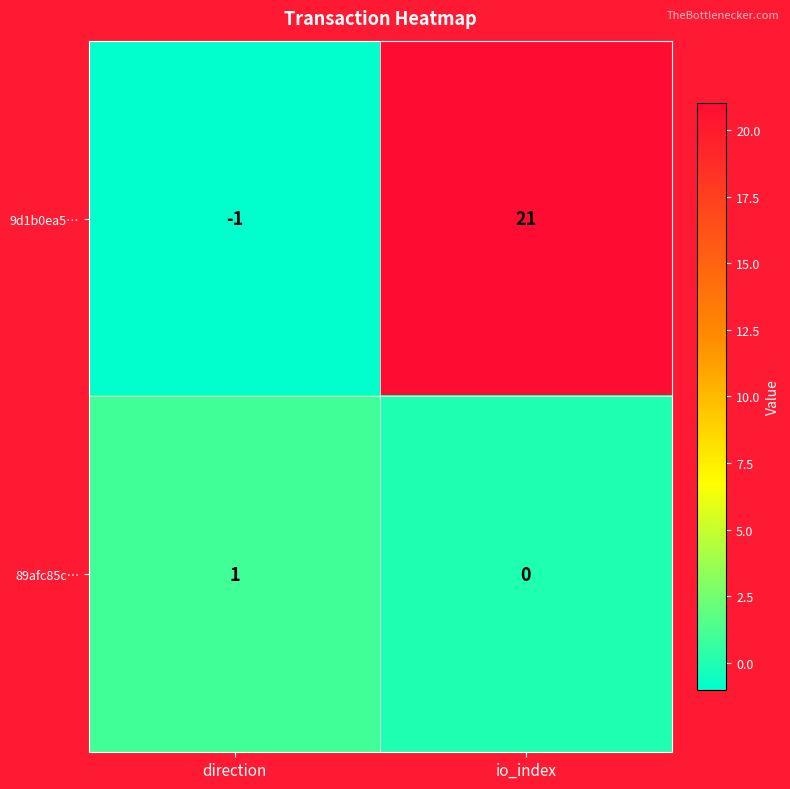

Rank the series at io_index from highest to lowest value.

9d1b0ea5…, 89afc85c…